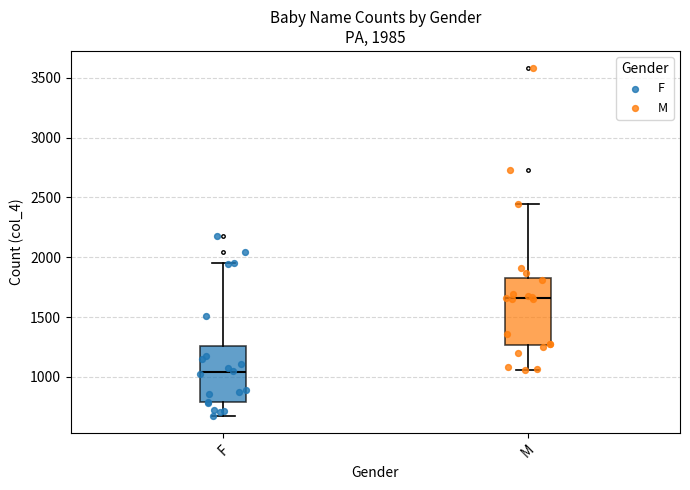

Which box is the tallest, from its lower edge to its upper edge?

M